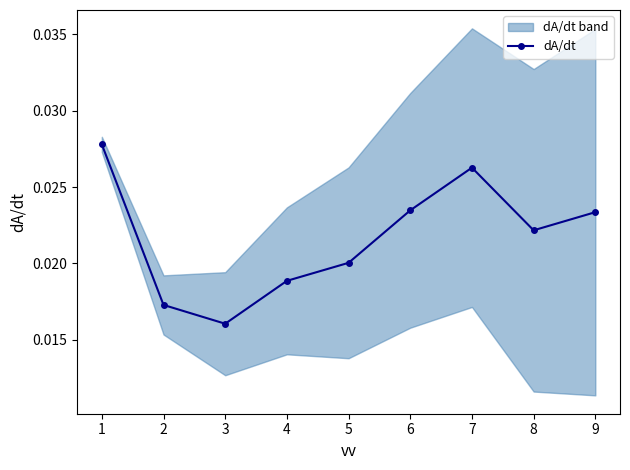

True or false: dA/dt has more than 1 points higher than both neighbors.

False